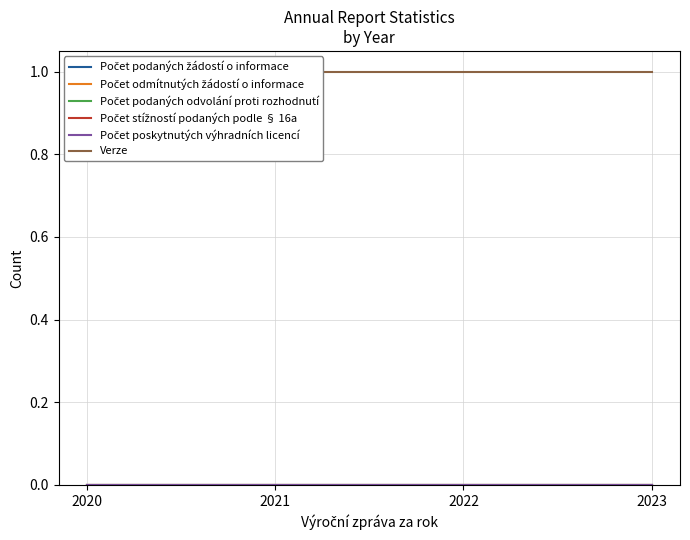

Reading right to left, extract all data points from this chart.

Počet podaných žádostí o informace: 2023=0	2022=0	2021=0	2020=0
Počet odmítnutých žádostí o informace: 2023=0	2022=0	2021=0	2020=0
Počet podaných odvolání proti rozhodnutí: 2023=0	2022=0	2021=0	2020=0
Počet stížností podaných podle § 16a: 2023=0	2022=0	2021=0	2020=0
Počet poskytnutých výhradních licencí: 2023=0	2022=0	2021=0	2020=0
Verze: 2023=1	2022=1	2021=1	2020=1